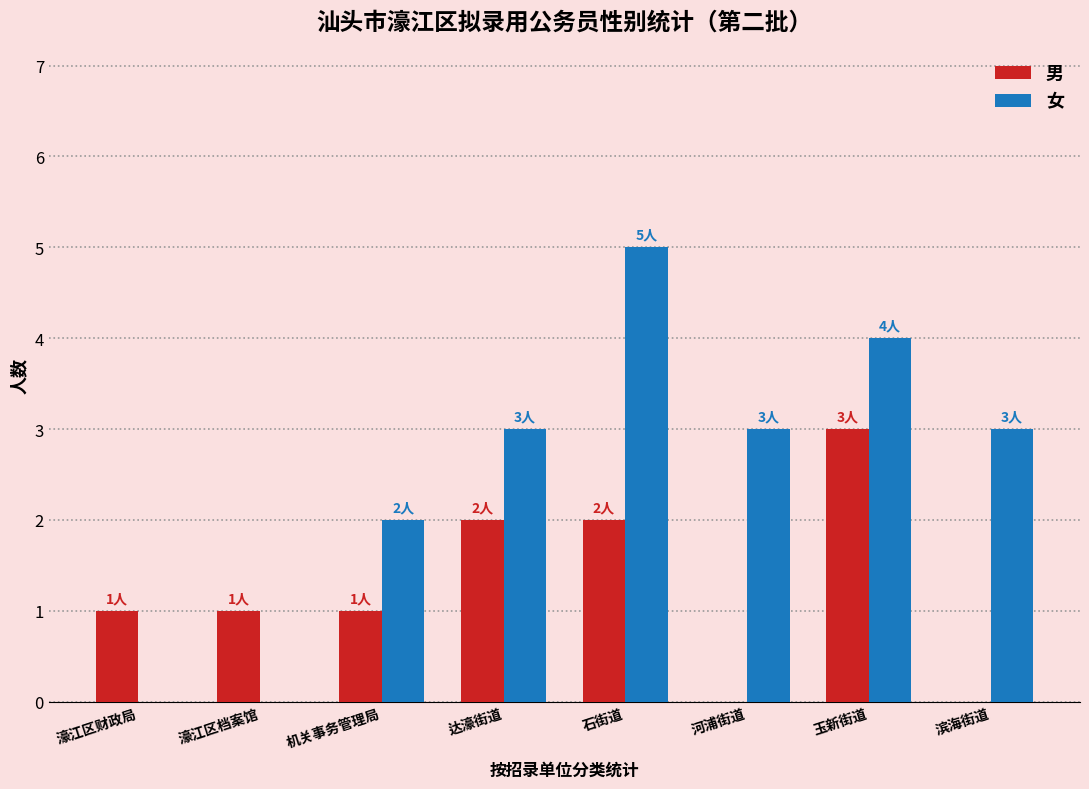

Is the value of 男 at 濠江区财政局 greater than the value of 女 at 濠江区档案馆?

Yes